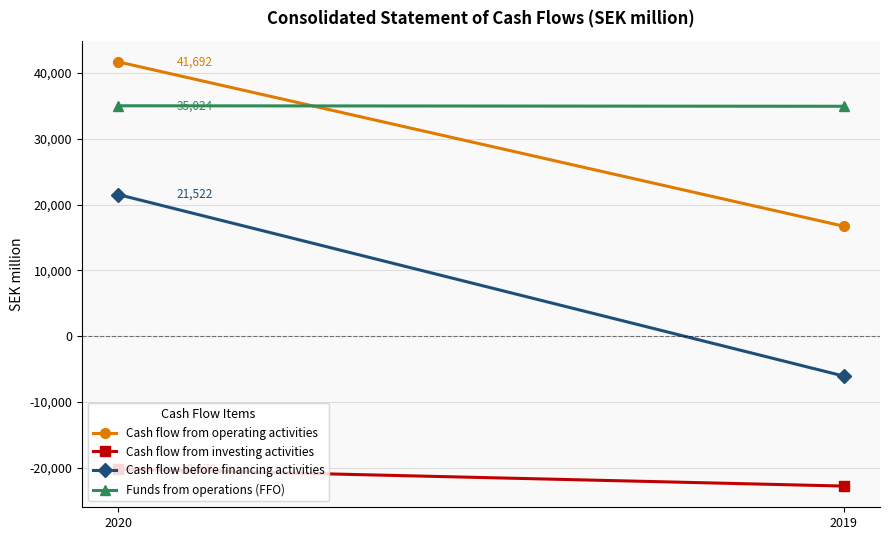

Read the Cash flow from investing activities value at 2020, to the nearest 100.

-20200